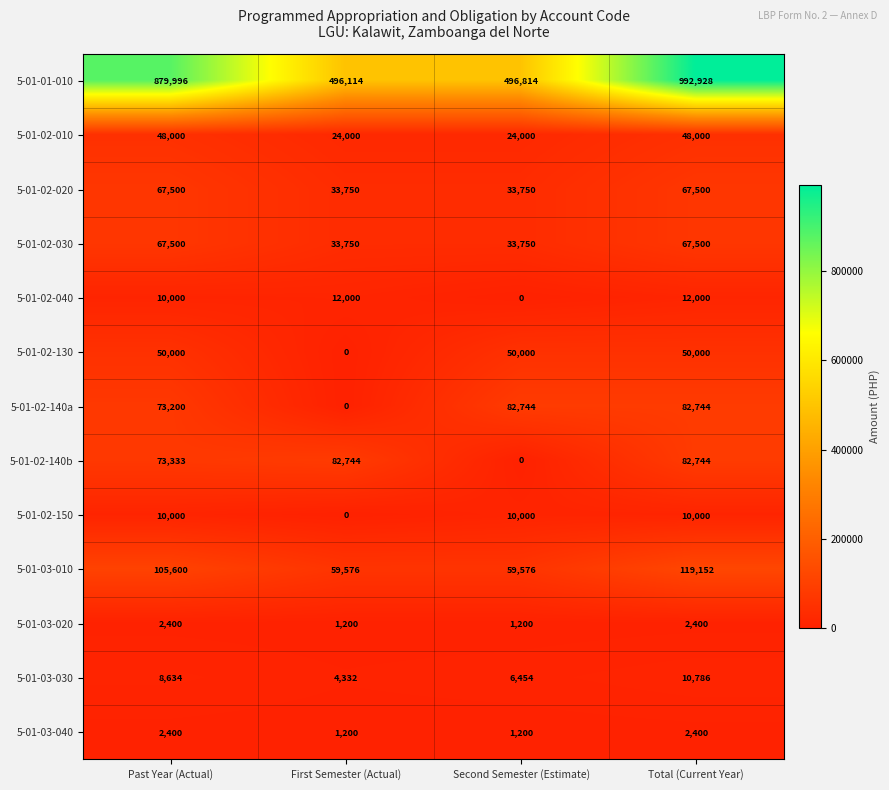

Which series has the widest spread of values?

5-01-01-010